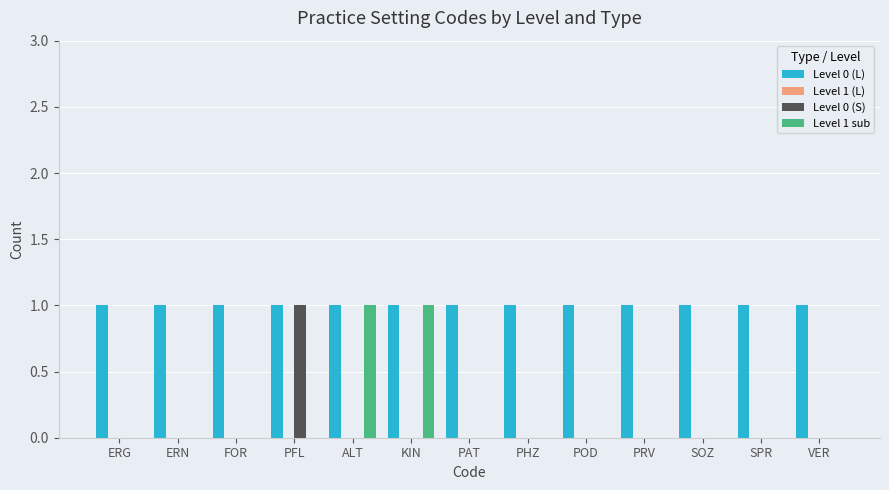

Between PFL and PRV, which series saw the biggest shift?

Level 0 (S)